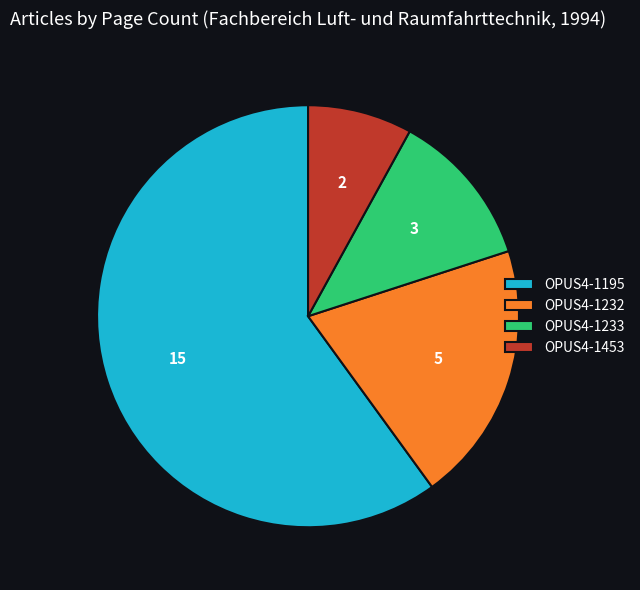

Which has a higher value, OPUS4-1232 or OPUS4-1195?

OPUS4-1195